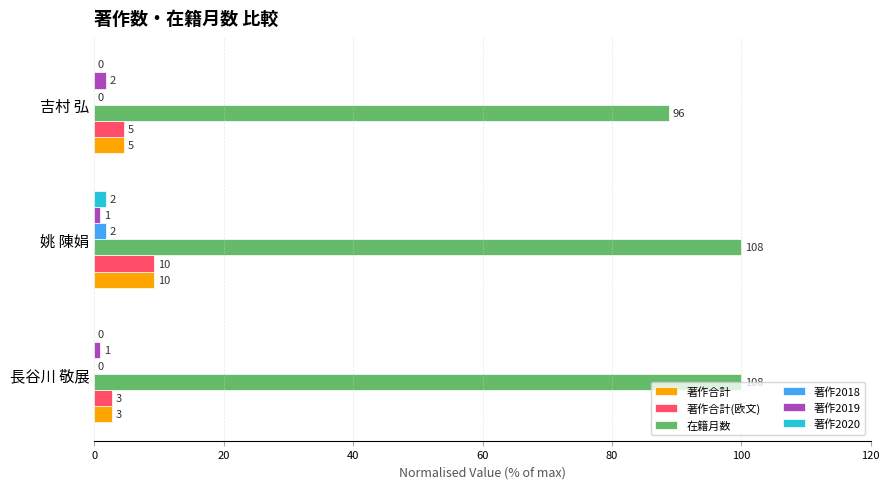

What are all the series names shown in the legend?

著作合計, 著作合計(欧文), 在籍月数, 著作2018, 著作2019, 著作2020